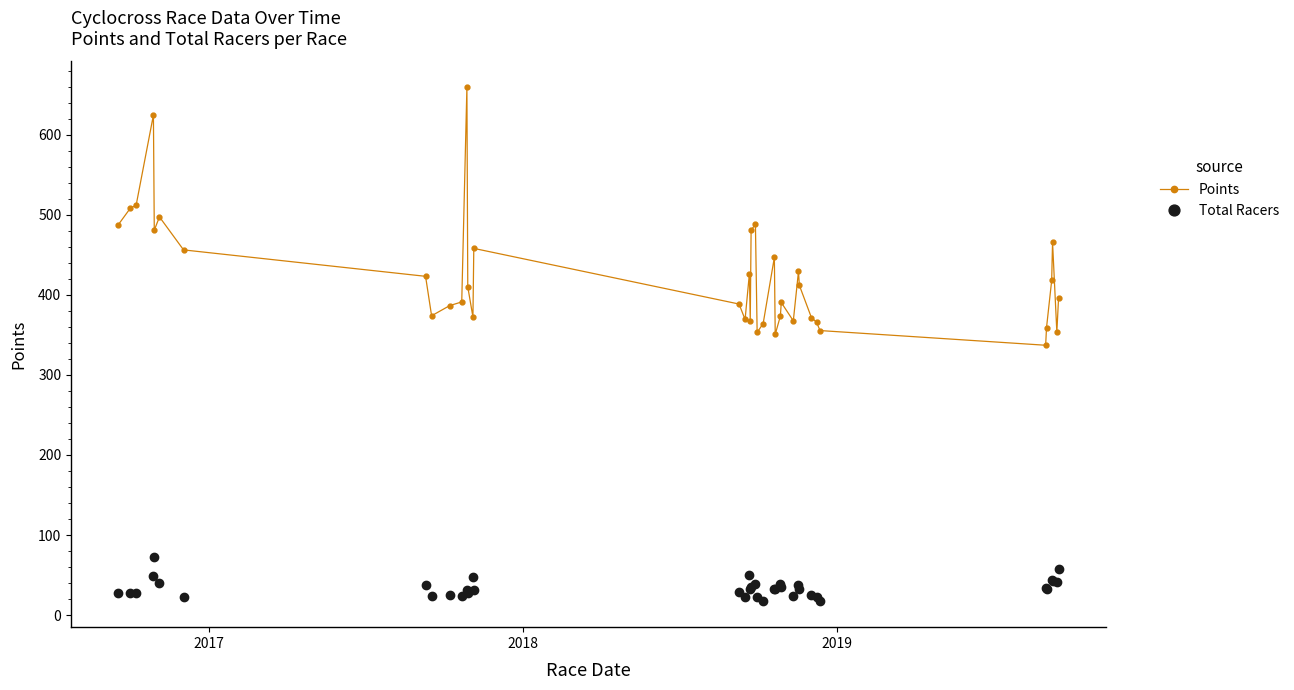

Which series has the largest total across all categories?

Points